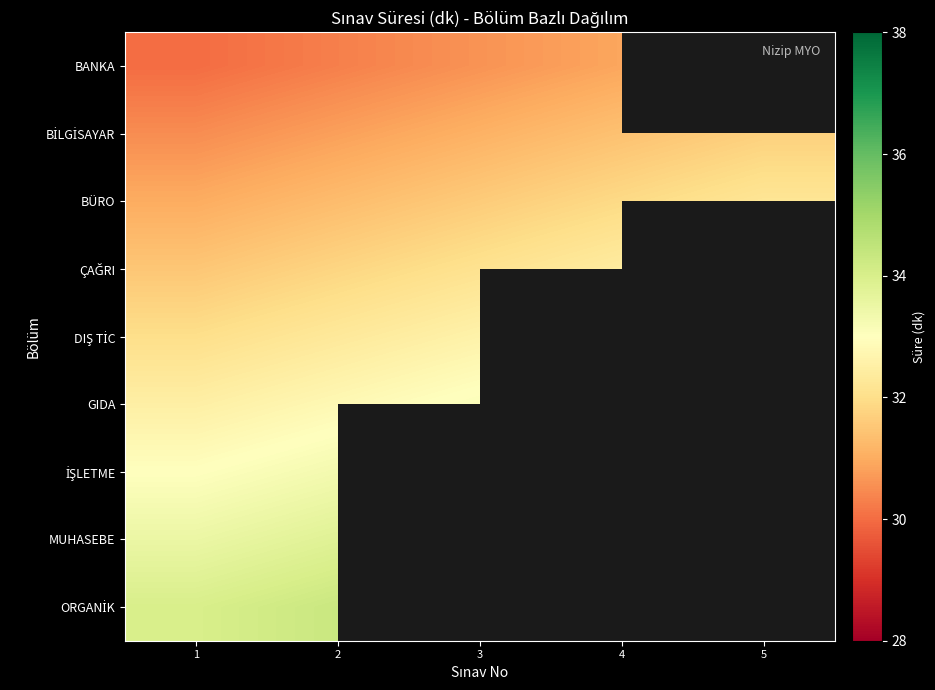

List the labels in order of BÜRO value, smallest first.

1, 2, 3, 4, 5